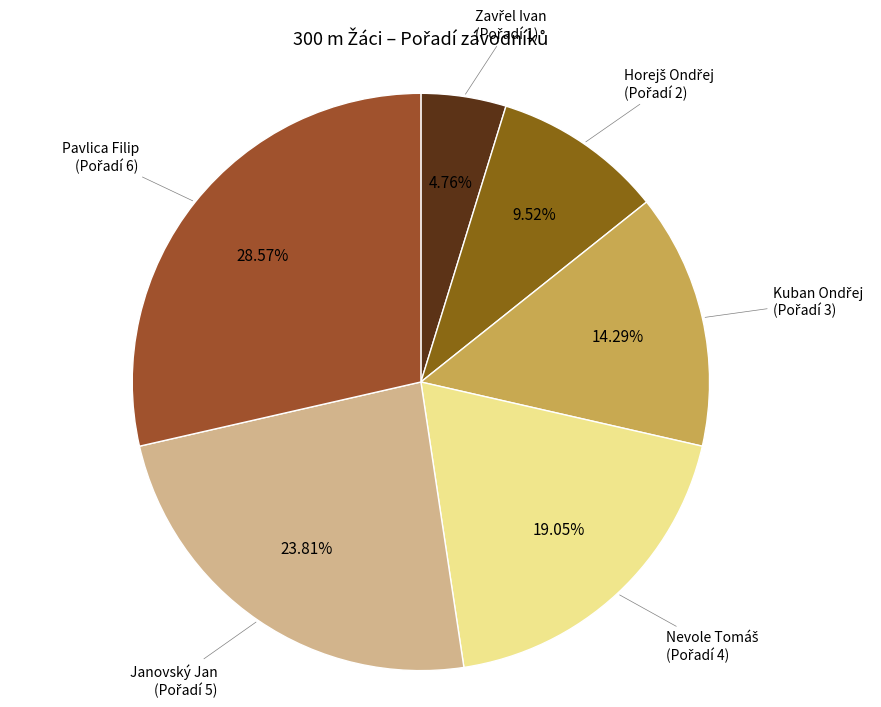

Count the number of slices in the pie.

6